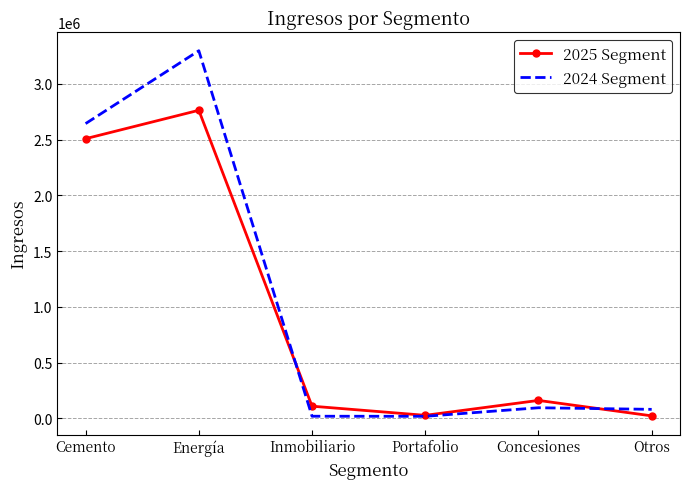

At how many categories does at least one series exceed 3177621?

1